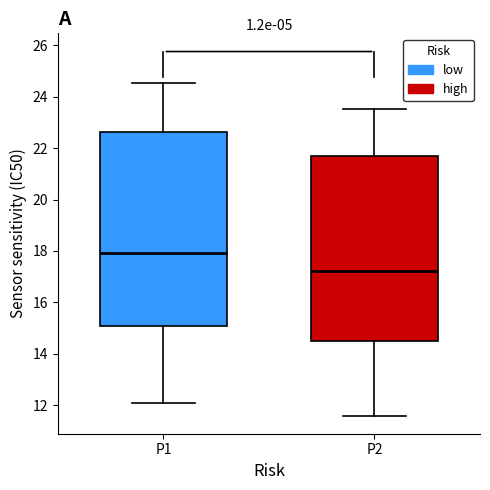

Reading left to right, transcribe this box plot: for each box, give where its median line is, the range the box spans, and where its two whiskers end, as read against the y-axis. The values are not printed on the chart, so give them approximately, as read against the axis.

P1: median 18.0, box 15.2 to 22.6, whiskers 12.2 to 24.6
P2: median 17.2, box 14.6 to 21.8, whiskers 11.6 to 23.6